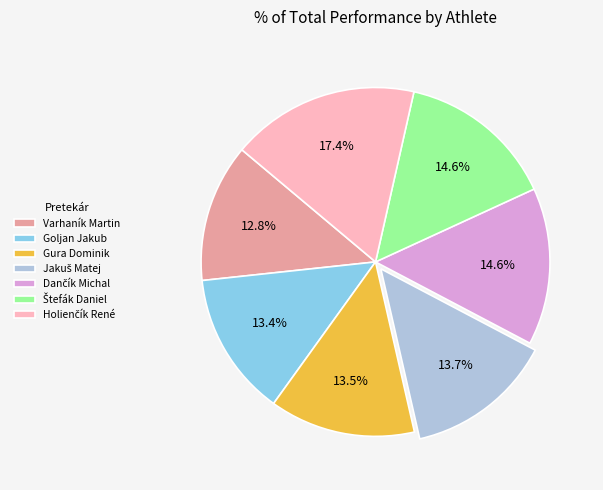

To the nearest percent, what is the average slice percentage?

14%